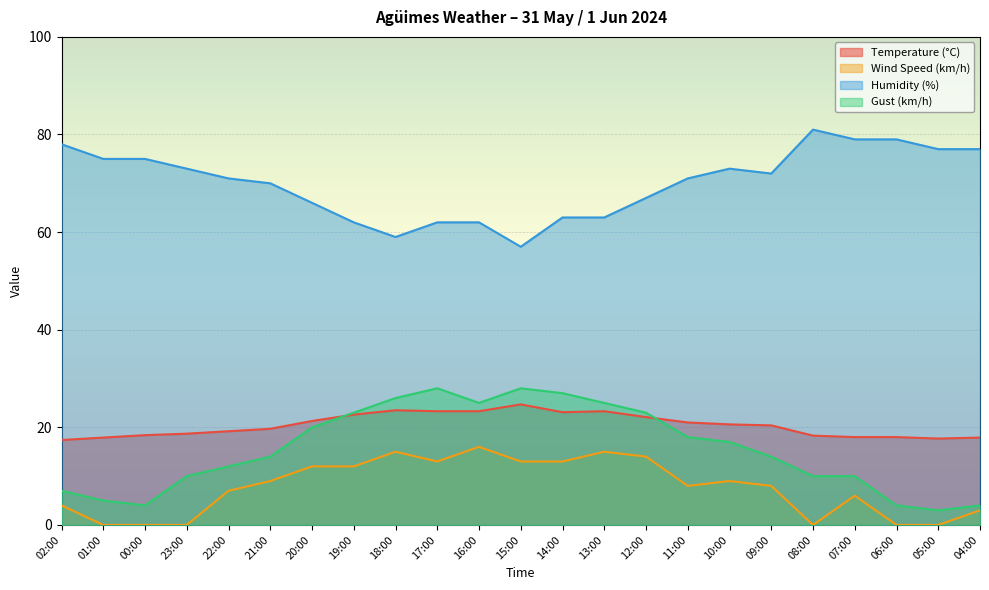

Rank the series by their maximum value, from lowest to highest.

Wind Speed (km/h), Temperature (°C), Gust (km/h), Humidity (%)